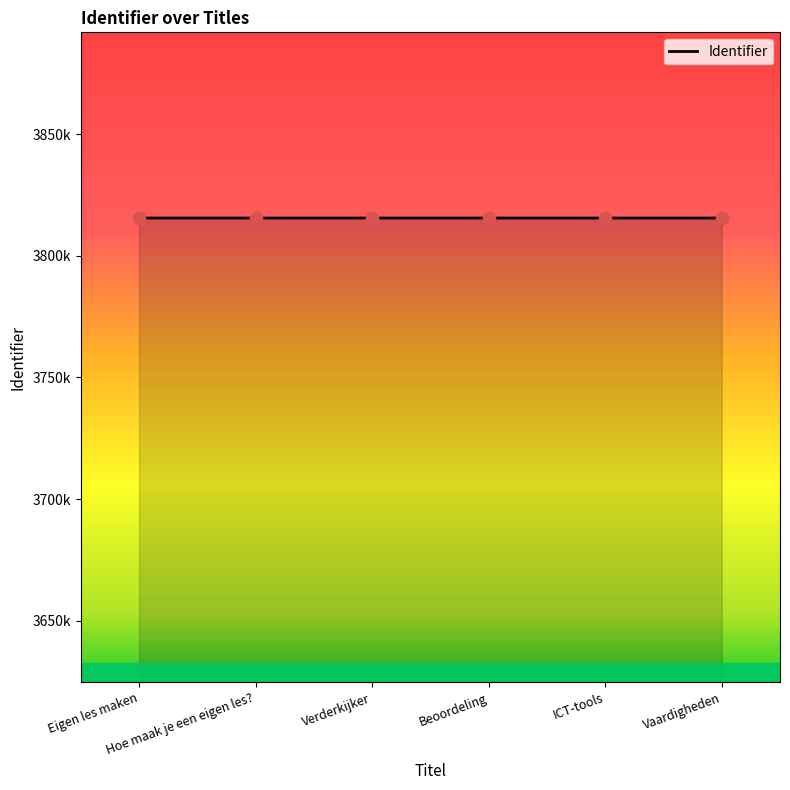

Approximately how many times larger is the value at ICT-tools compared to Hoe maak je een eigen les??

1.0